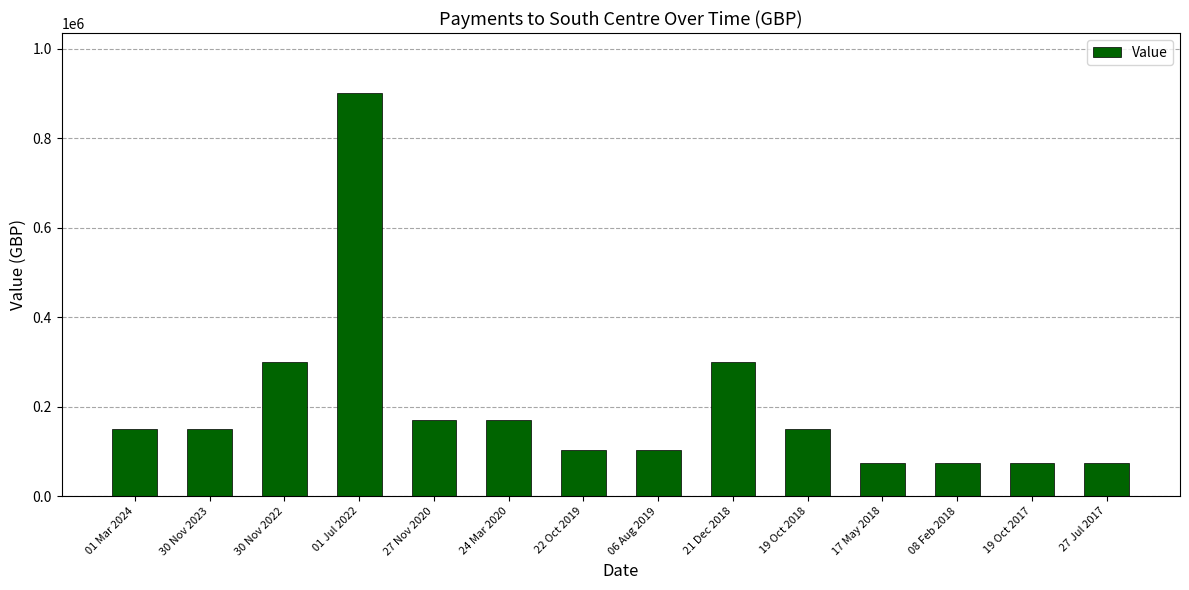

What is the label of the 13th bar from the right?

30 Nov 2023